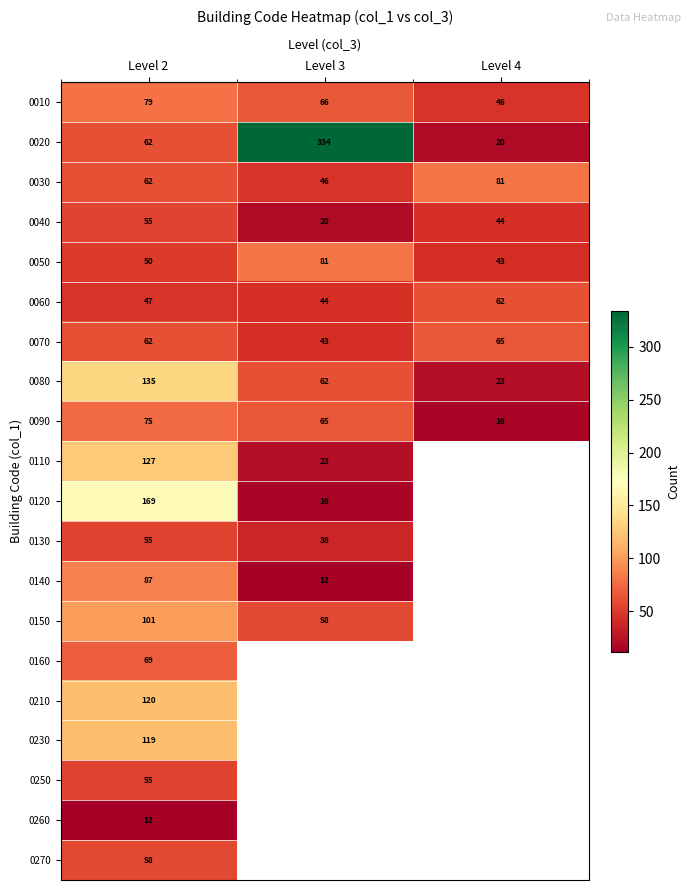

What is the difference between the 0070 values at Level 3 and Level 4?

22